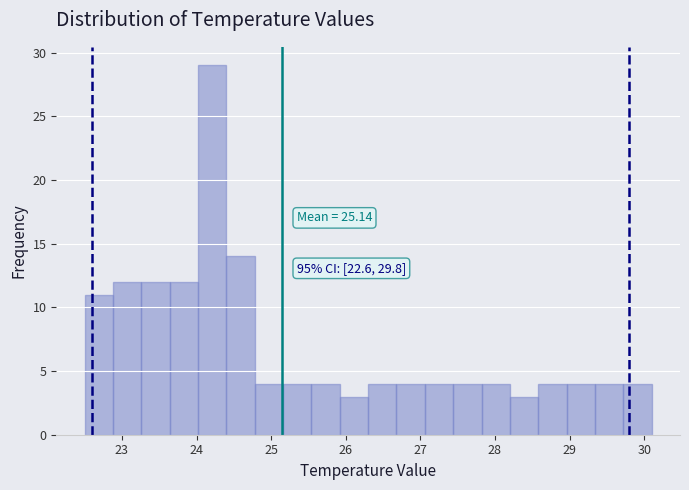

Read against the x-axis, roughly where is the centre of the tallest bar?

24.2